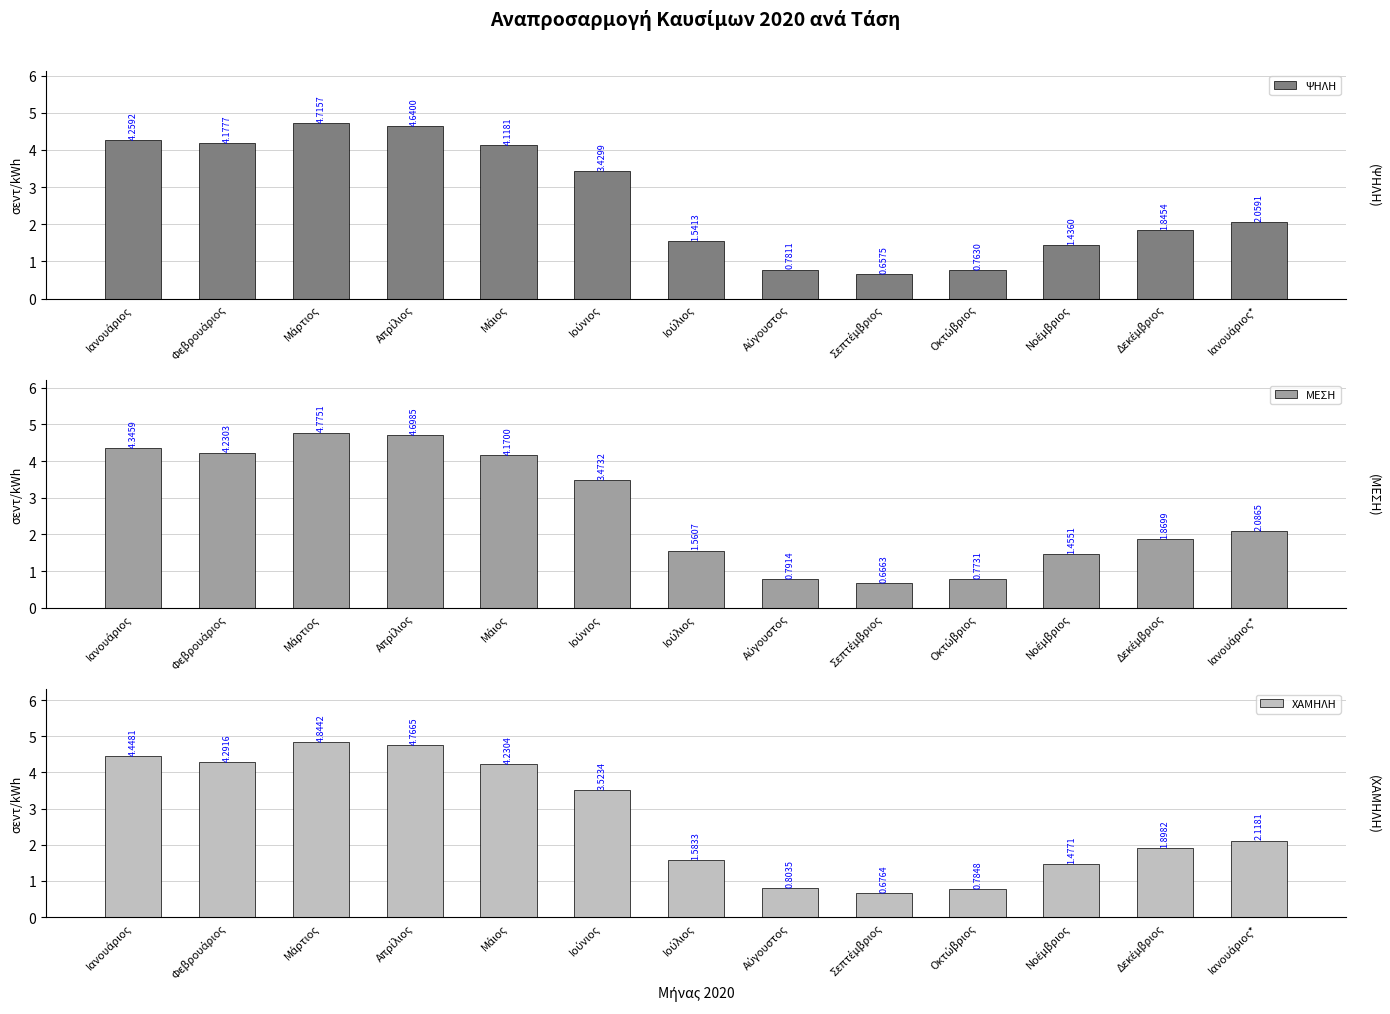

What is the difference between the second highest and second lowest values in the ΜΕΣΗ series?

3.9